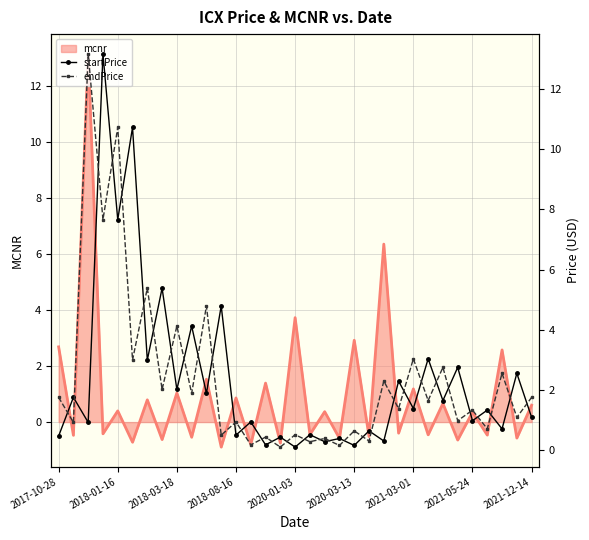

The value of endPrice at 10 is 7.0. True or false?

False